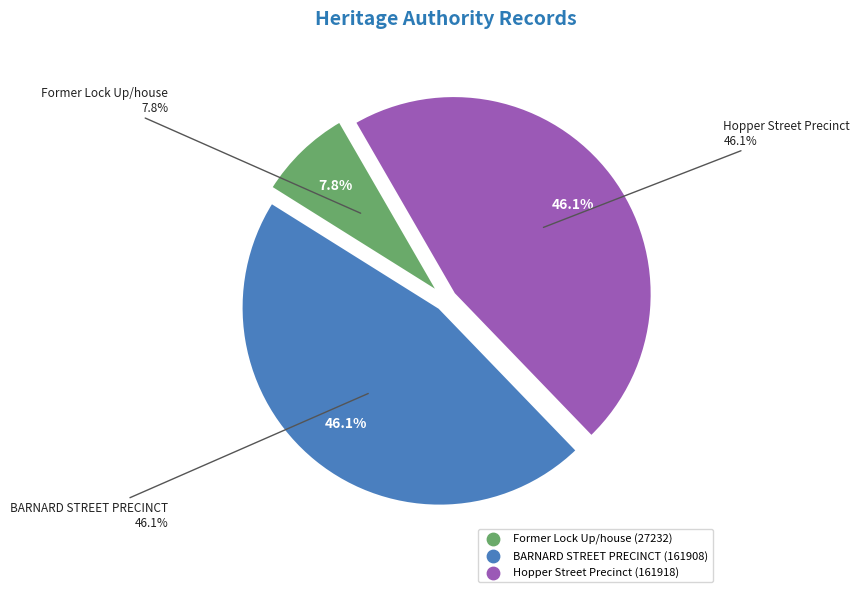

What is the change in value from Former Lock Up/house to Hopper Street Precinct?

+134686